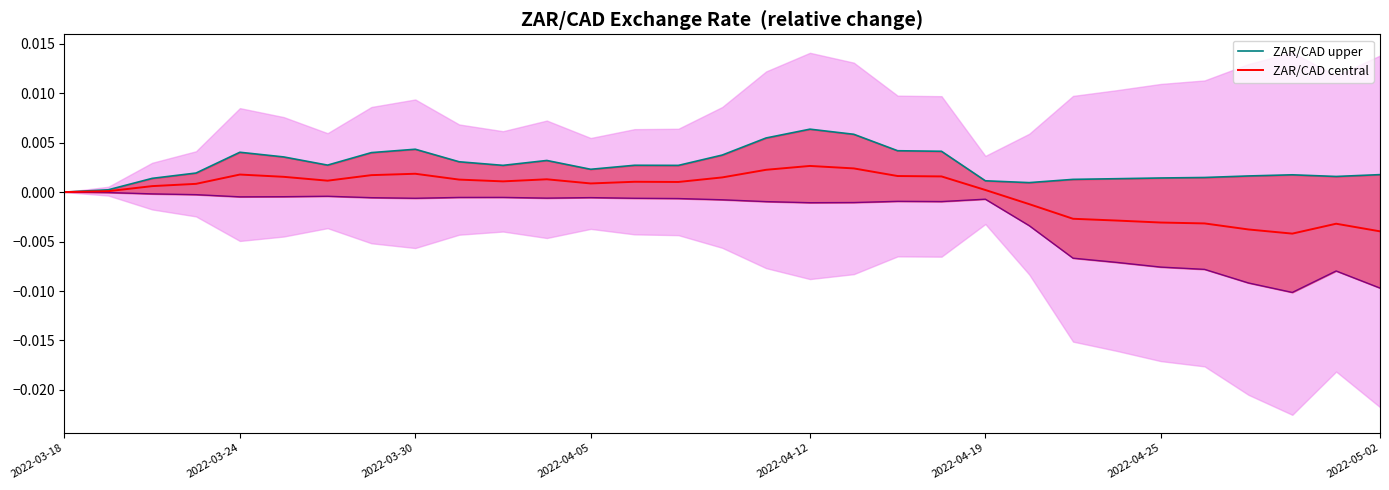

Does the chart have visible grid lines?

No